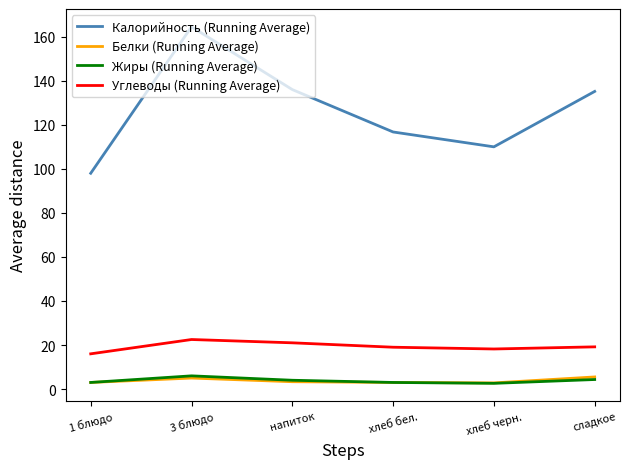

Is the value of Углеводы (Running Average) at хлеб бел. greater than the value of Белки (Running Average) at хлеб черн.?

Yes